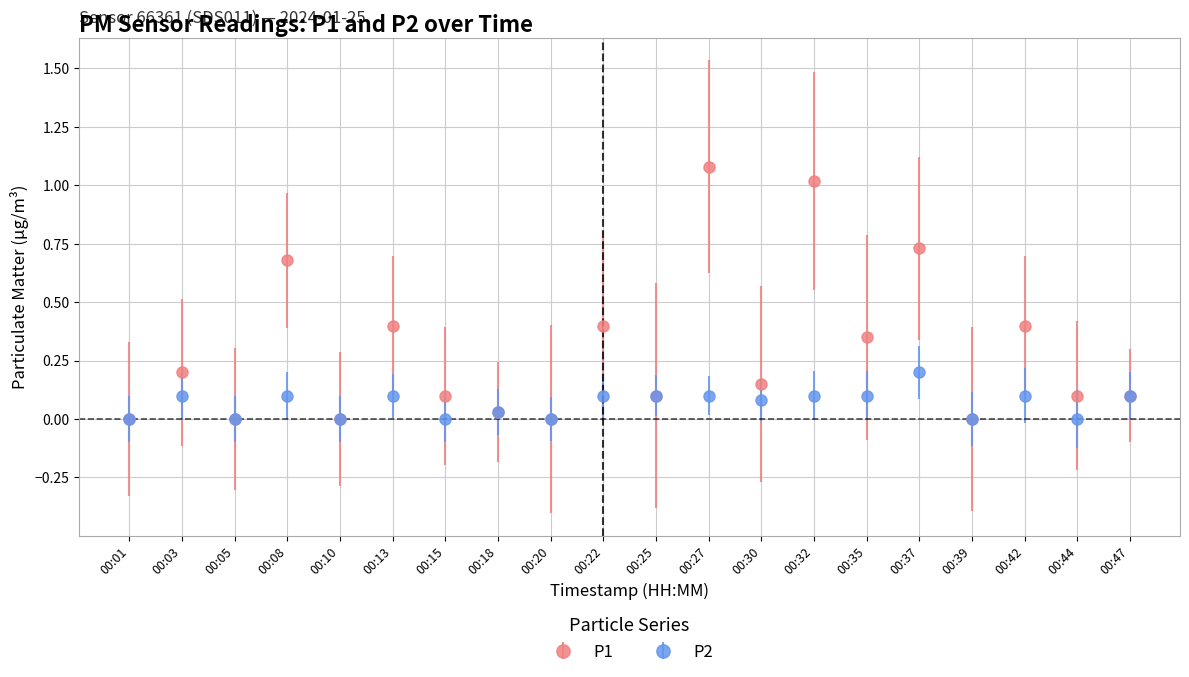

The value of P2 at 00:47 is 0.1. True or false?

True